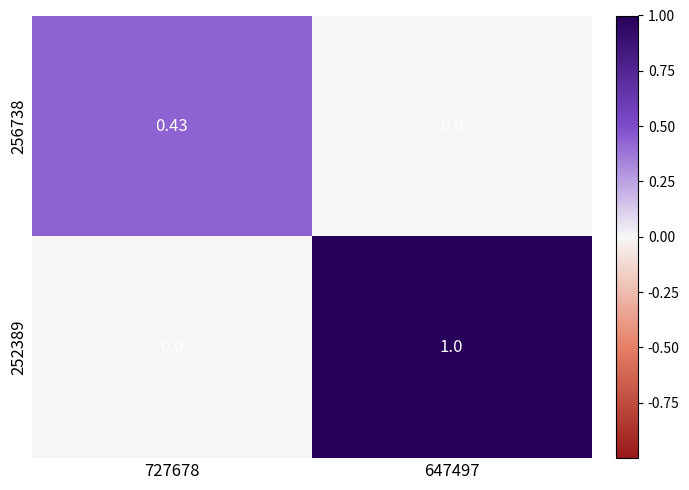

Is the value of 256738 at 727678 greater than the value of 252389 at 647497?

No